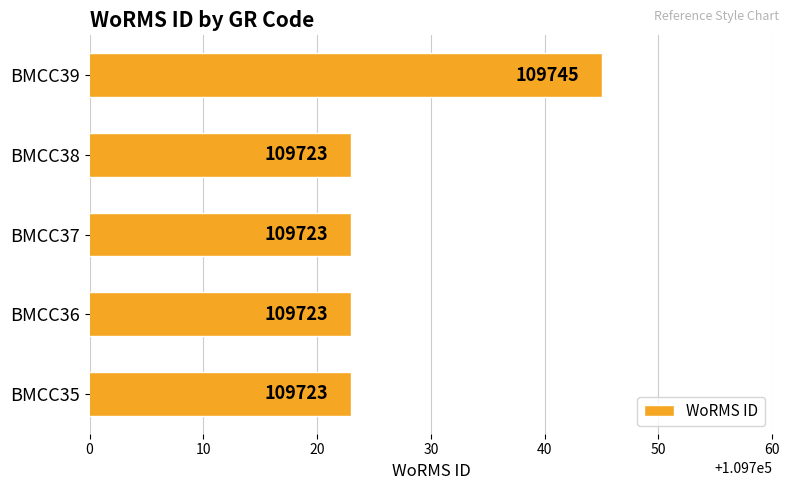

What is the change in value from BMCC38 to BMCC39?

+22